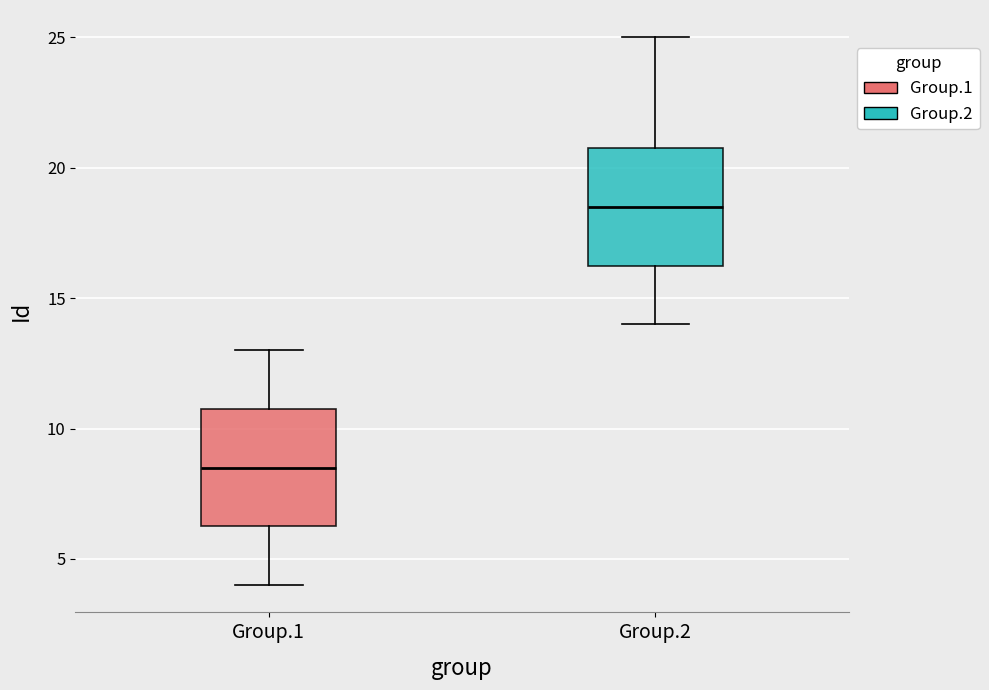

Where does the median line of the box for Group.1 sit on the y-axis? The values are not printed on the chart, so give them approximately, as read against the axis.

8.5